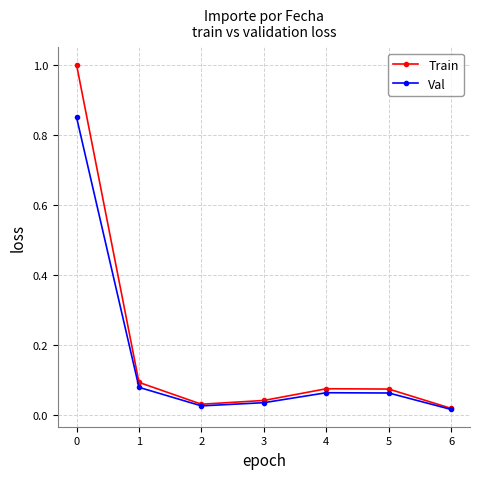

Is the value of Val at 6 greater than the value of Train at 0?

No